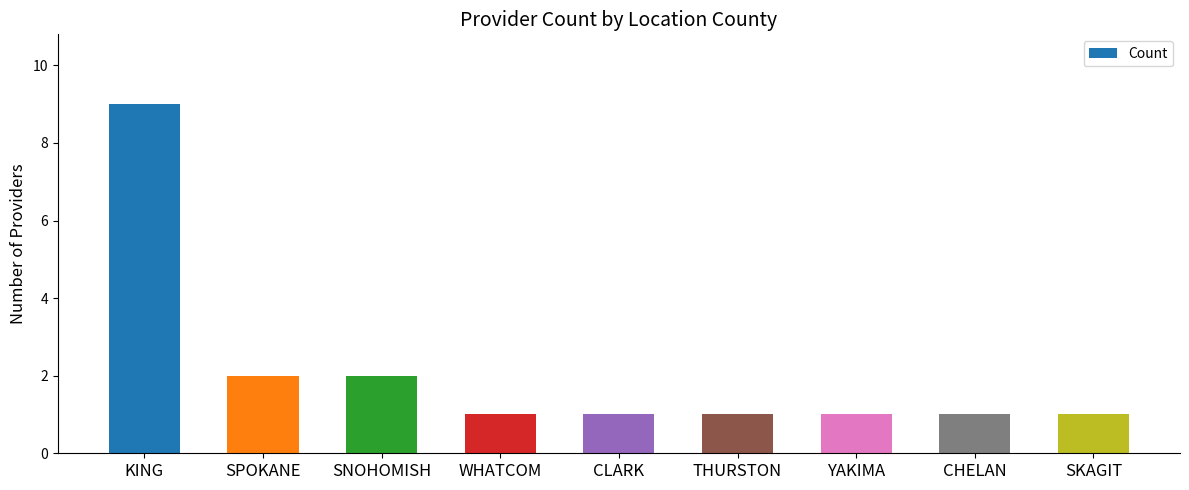

What is the sum of the values at THURSTON and SPOKANE?

3